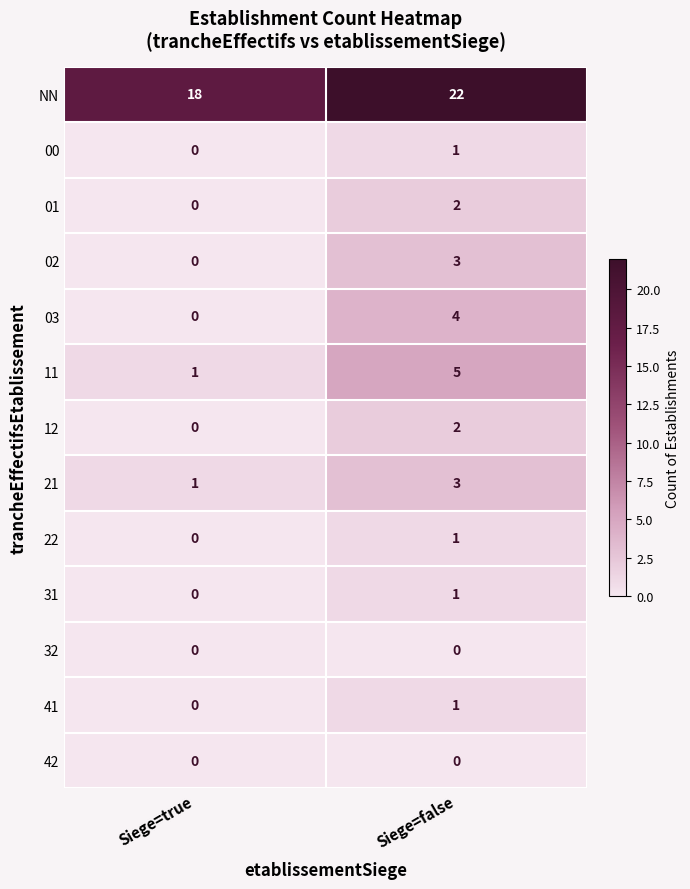

Reading left to right, transcribe all the data shown in this chart.

NN: 18	22
00: 0	1
01: 0	2
02: 0	3
03: 0	4
11: 1	5
12: 0	2
21: 1	3
22: 0	1
31: 0	1
32: 0	0
41: 0	1
42: 0	0